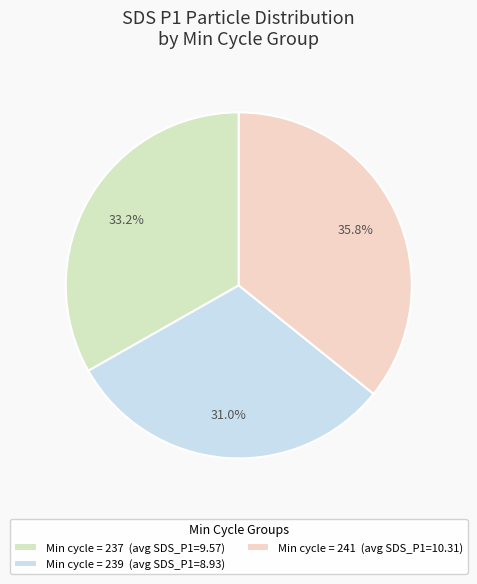

To the nearest percent, what is the difference between the largest and smallest slice percentages?

5%